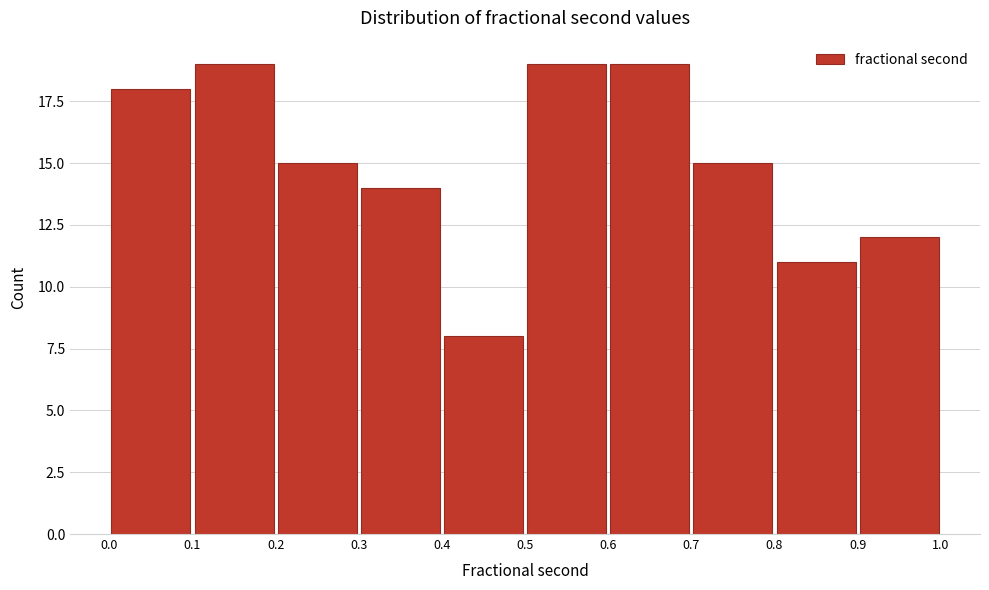

Reading left to right, transcribe this chart: for each bar, give the range it covers on the x-axis and its height. The values are not printed on the chart, so give them approximately, as read against the axis.

0.0 to 0.1: 18
0.1 to 0.2: 19
0.2 to 0.3: 15
0.3 to 0.4: 14
0.4 to 0.5: 8
0.5 to 0.6: 19
0.6 to 0.7: 19
0.7 to 0.8: 15
0.8 to 0.9: 11
0.9 to 1.0: 12